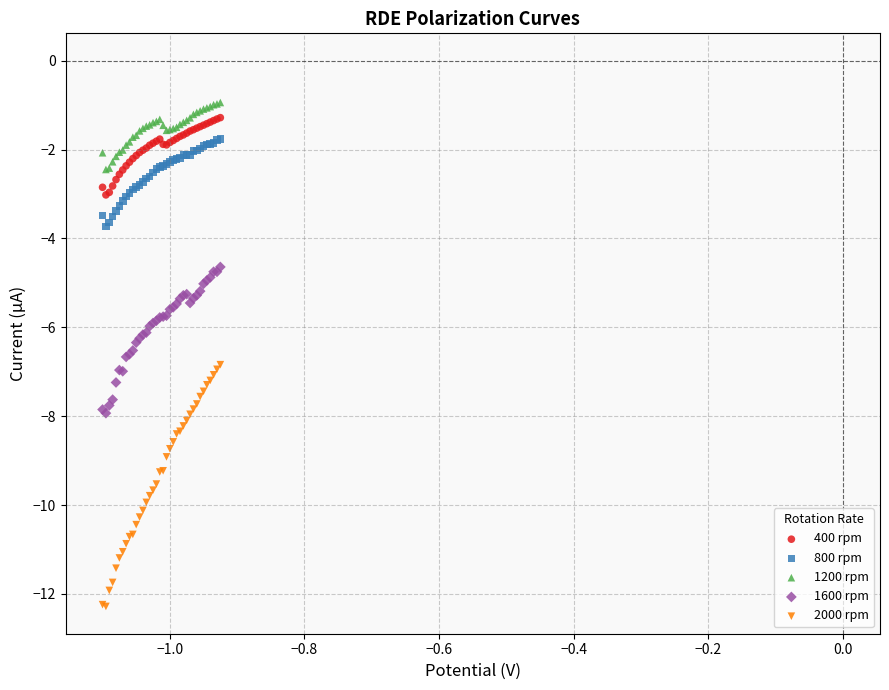

Which series contains the lowest Y value?

2000 rpm